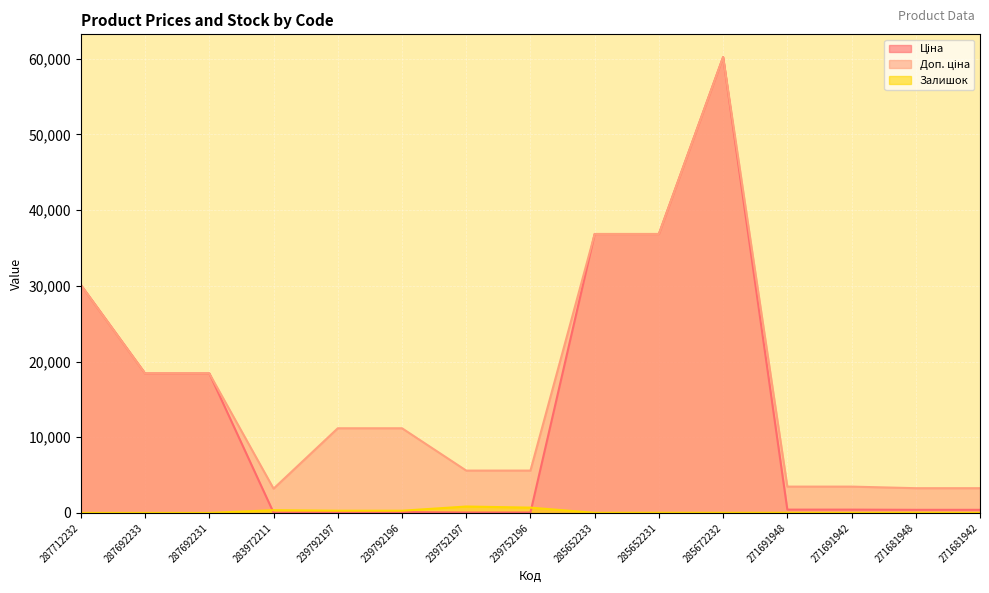

Does the chart display data point markers on the line(s)?

No